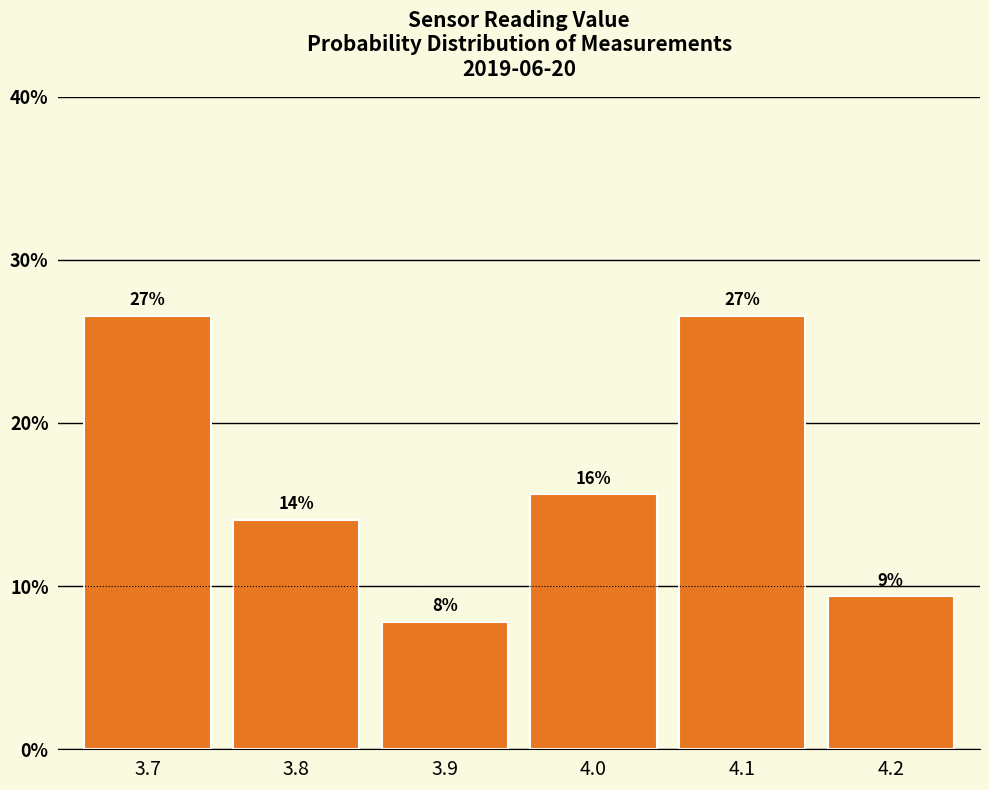

Are the bars horizontal?

No